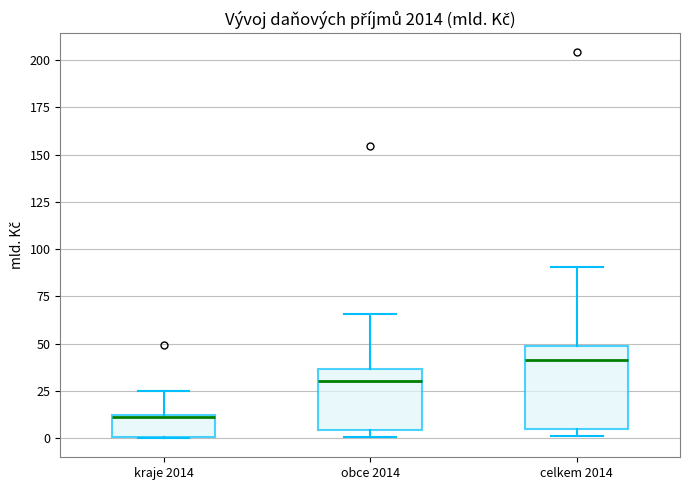

Which box is the tallest, from its lower edge to its upper edge?

celkem 2014